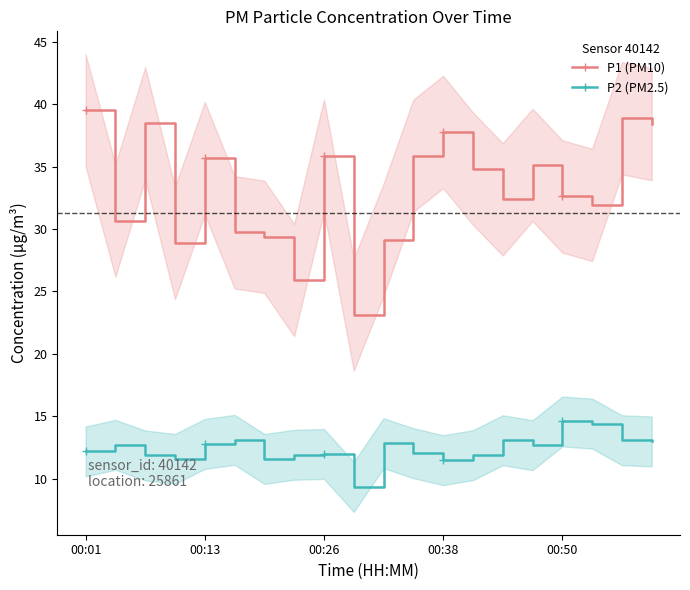

Which series has the widest spread of values?

P1 (PM10)